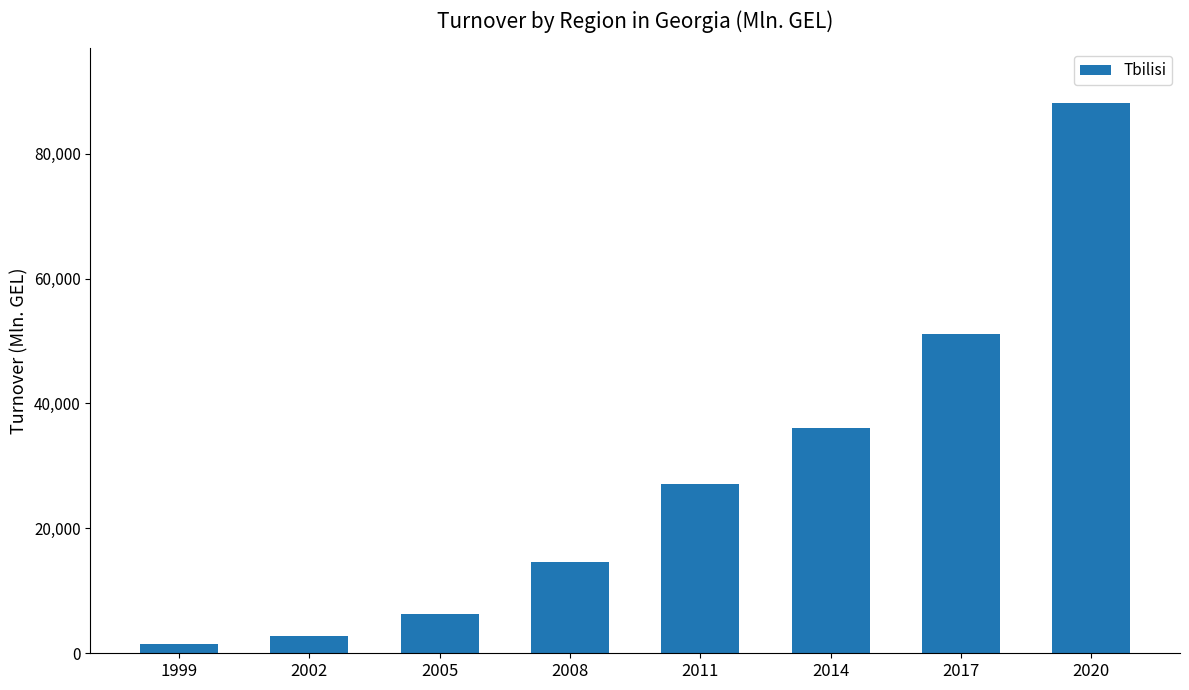

Count the number of values greater than 27088.

4